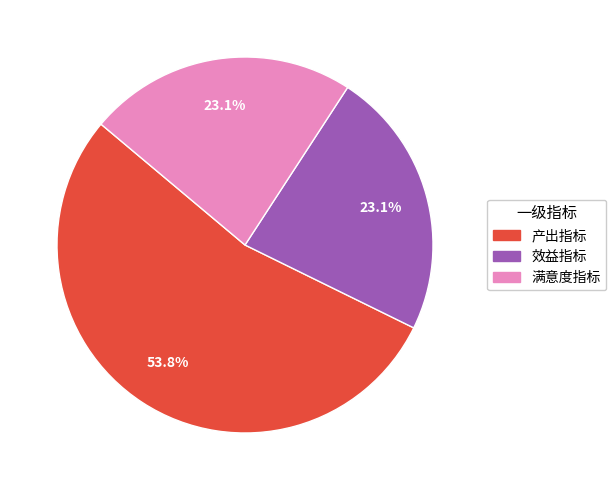

Combined, what portion of the pie is 满意度指标 and 效益指标?

46.2%